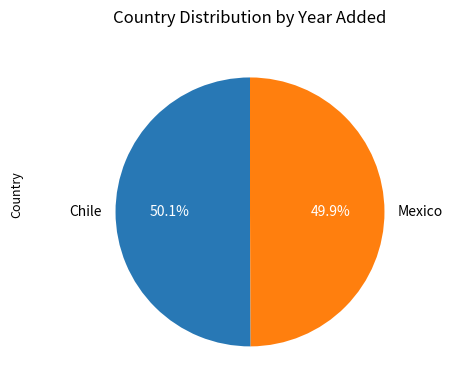

What is the ratio of the value at Chile to the value at Mexico?

1.0